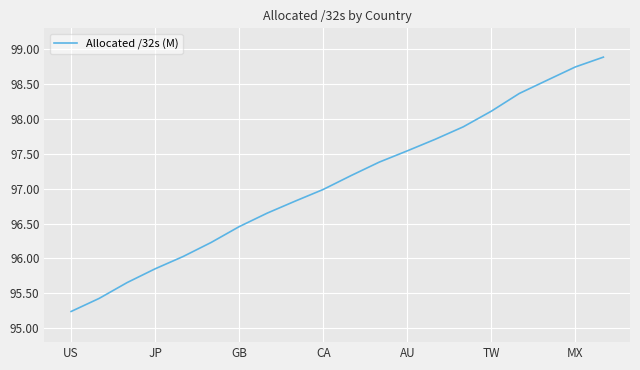

What is the difference between the maximum and second lowest values?

3.5